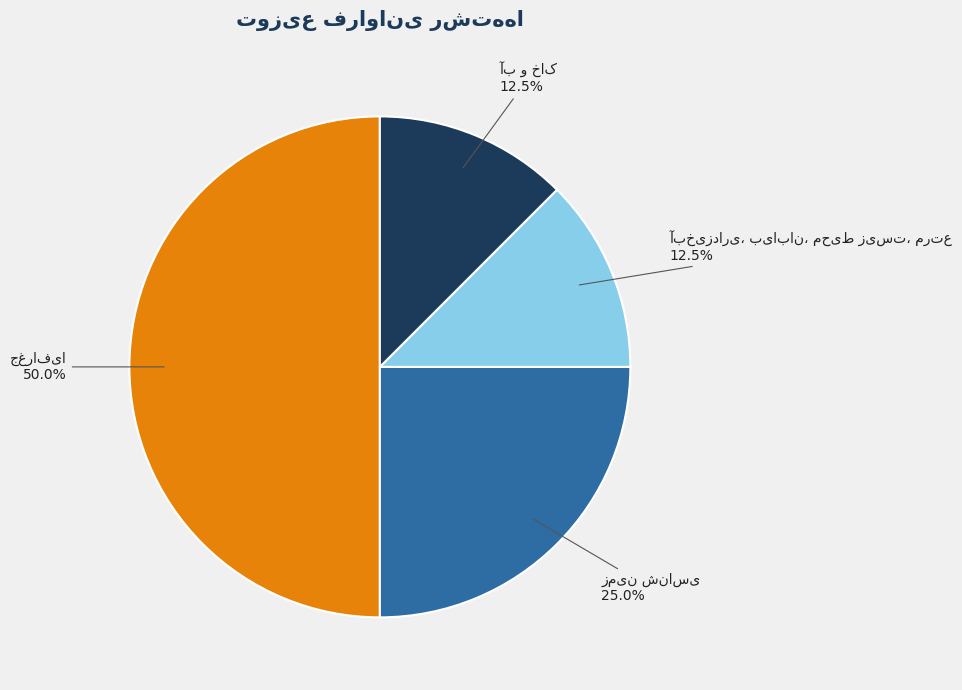

Which slice is the smallest?

آبخیزداری، بیابان، محیط زیست، مرتع